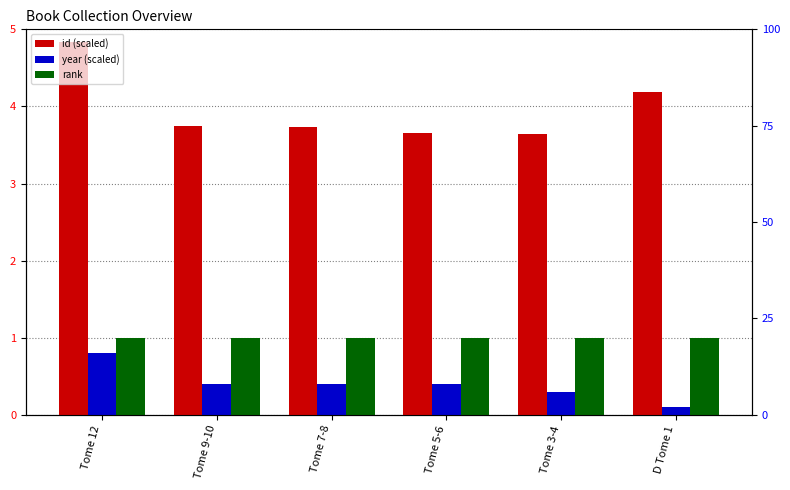

Rank the series by their average value, from lowest to highest.

year (scaled), rank, id (scaled)